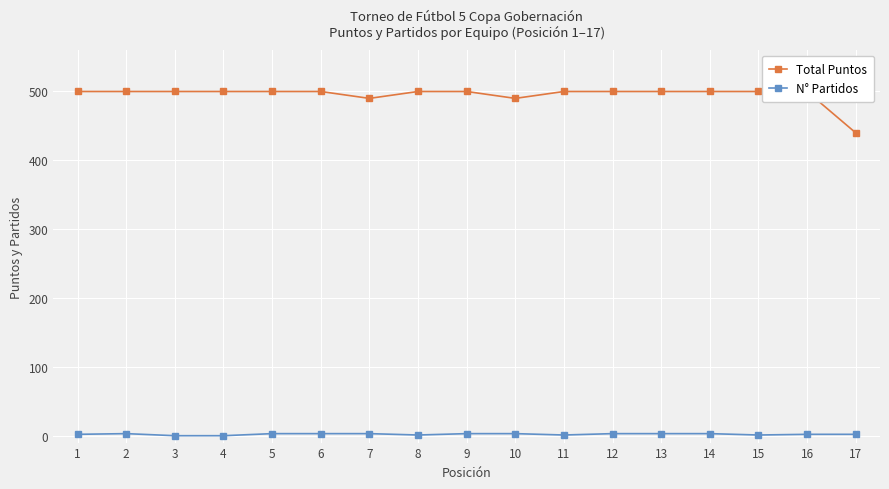

How many lines are shown in the chart?

2